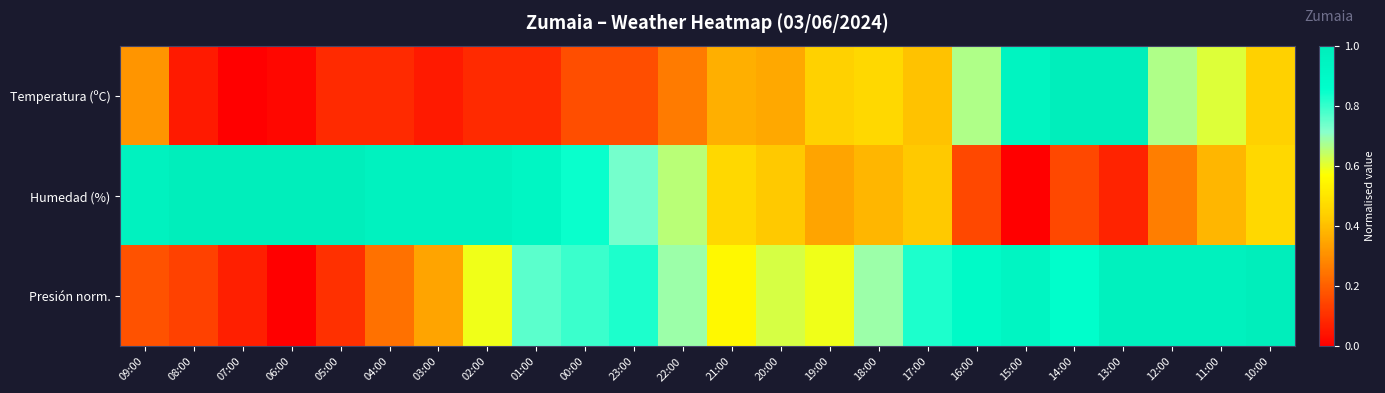

At 01:00, list the series in order from smallest to largest.

Temperatura (ºC), Presión norm., Humedad (%)